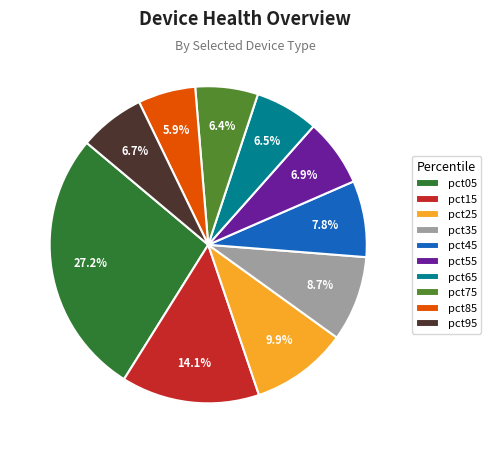

Is there any slice that represents more than half of the pie?

No